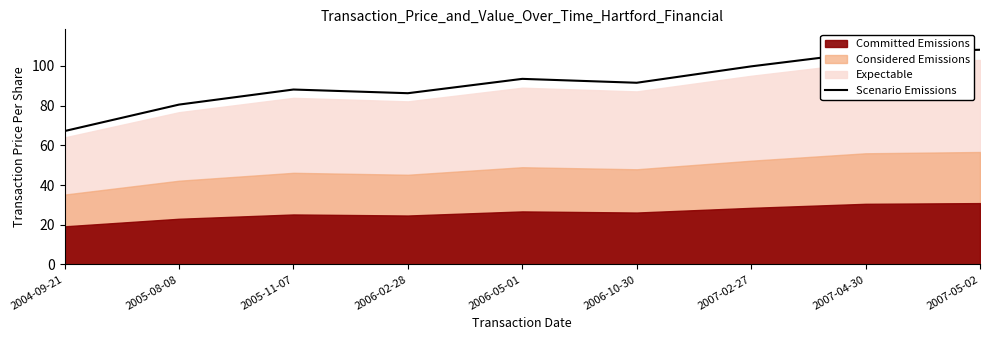

What is the difference between the second highest and minimum values?

39.7